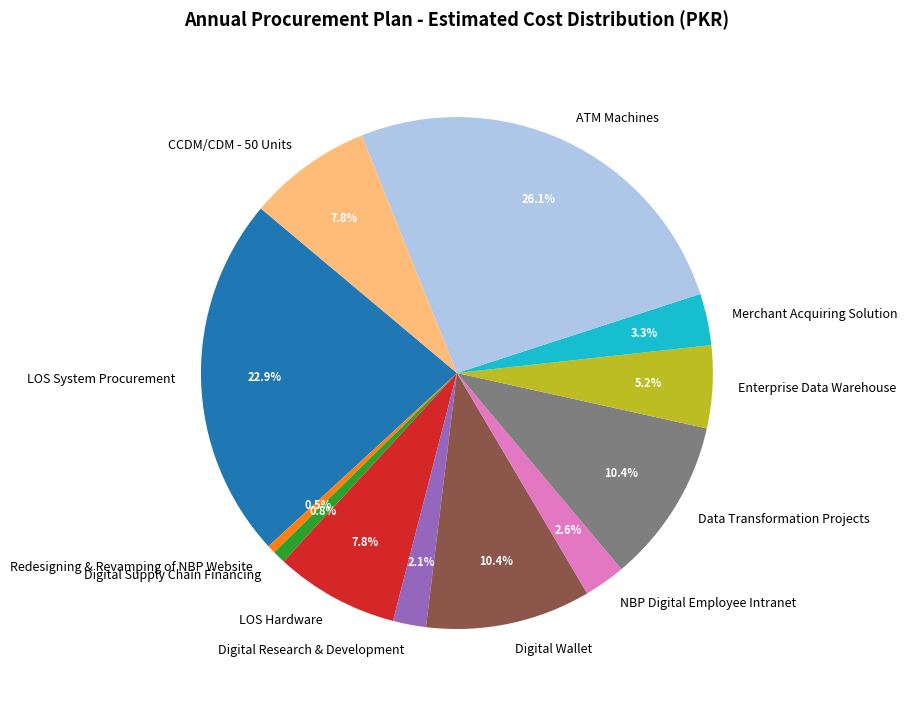

How many slices are in this pie chart?

12